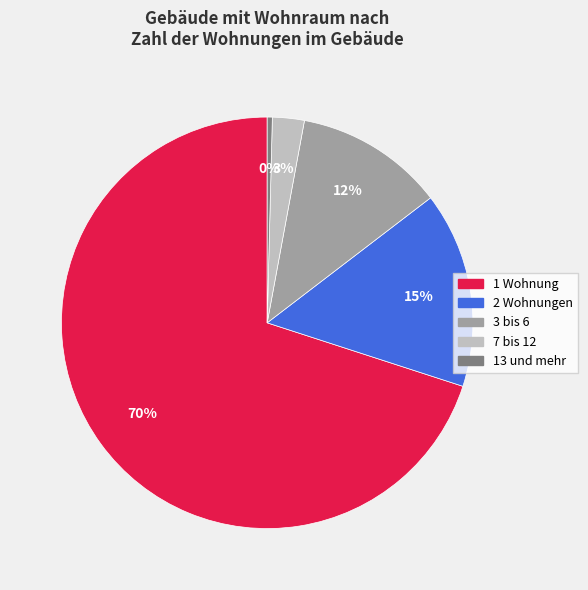

Between 2 Wohnungen and 3 bis 6, which is larger?

2 Wohnungen